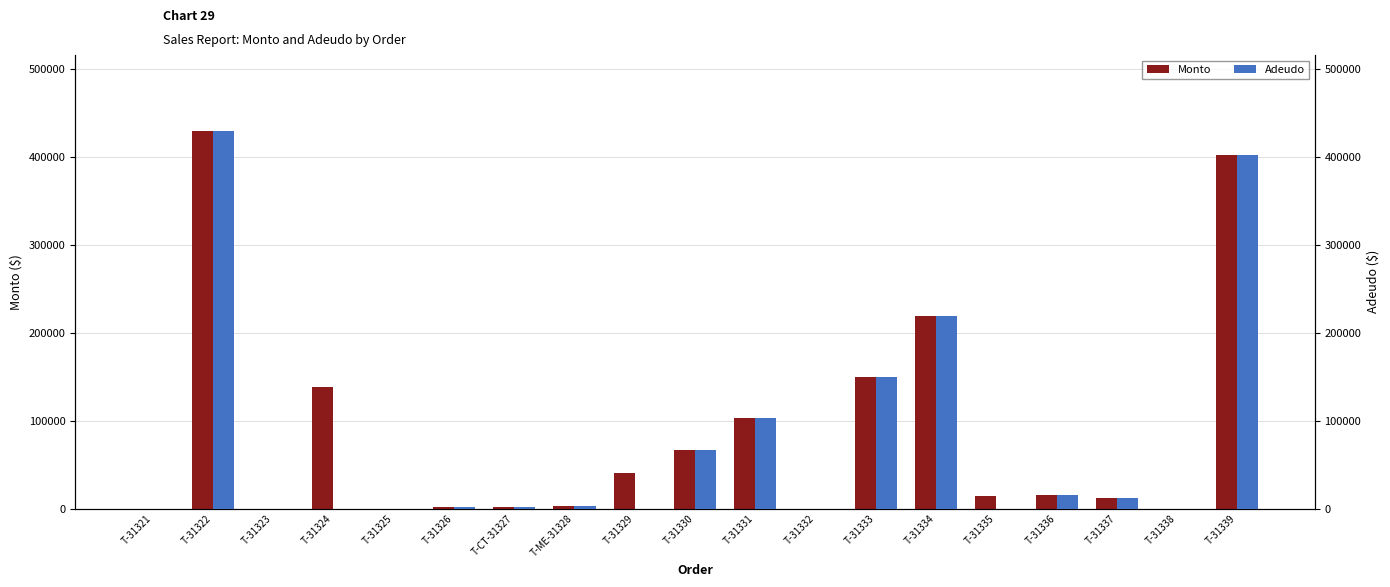

What is the difference between the maximum and minimum values in the Monto series?

430000.0